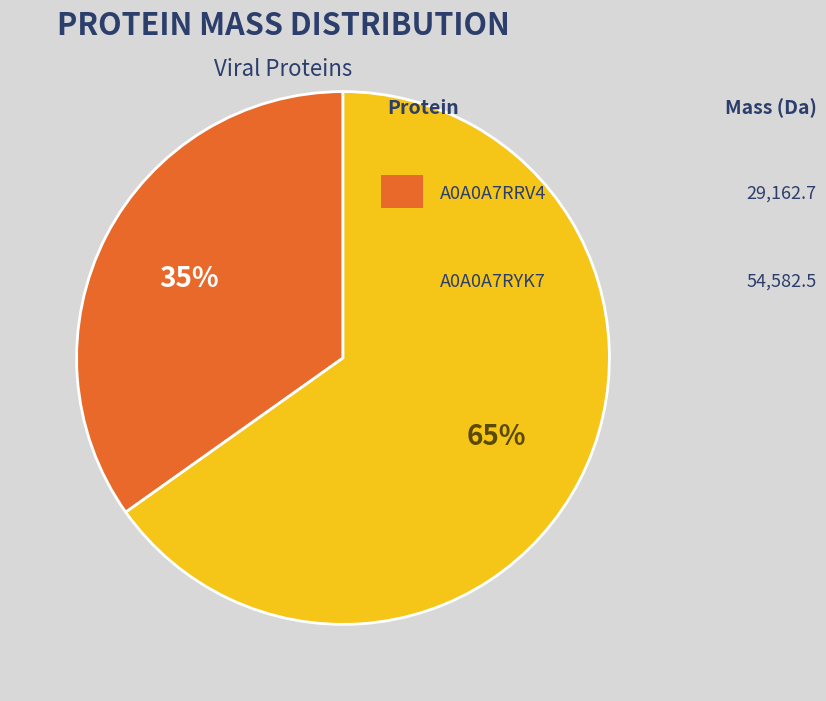

Is there a majority slice in this chart?

Yes